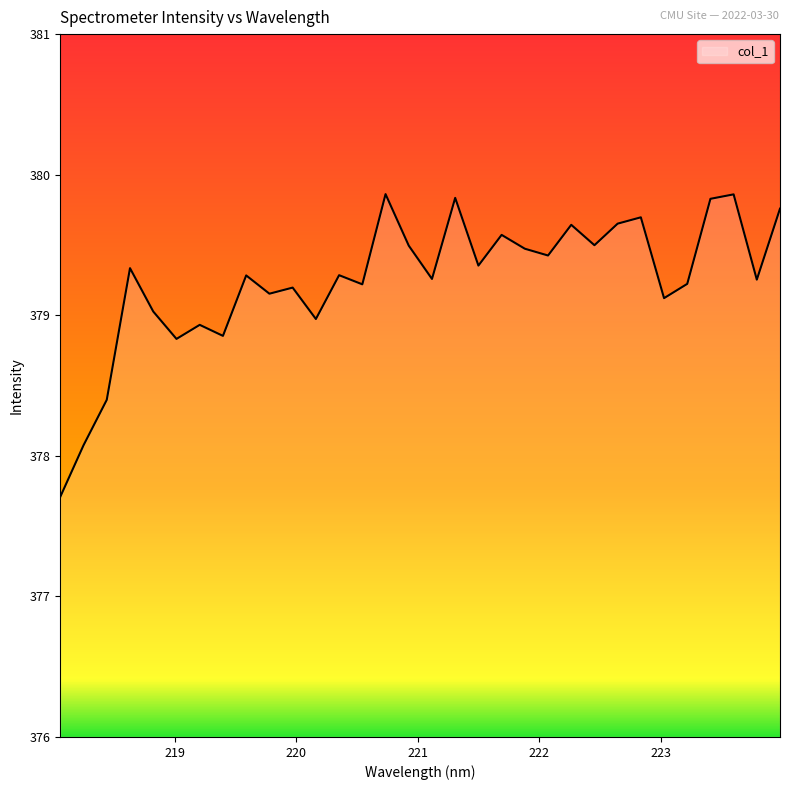

What is the difference between the maximum and minimum values?

2.2